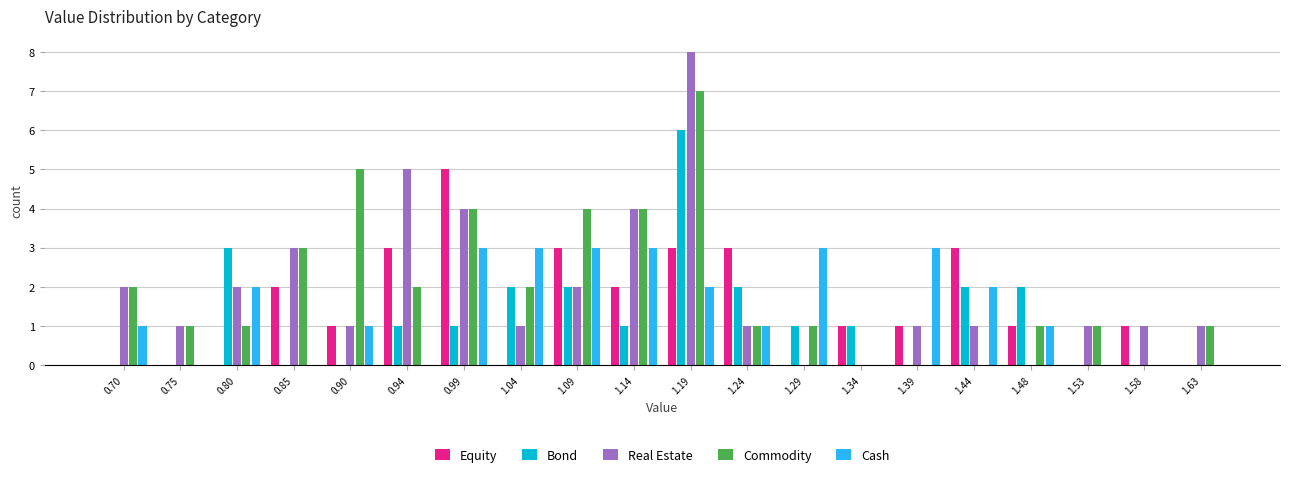

Which label corresponds to the largest value in the chart?

1.19